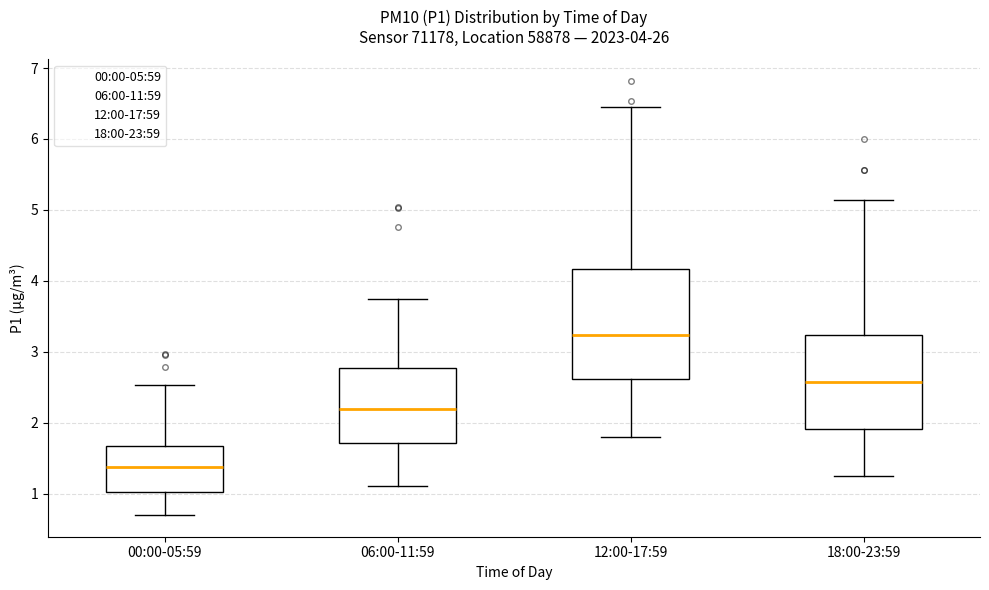

Which box has the lowest median line?

00:00-05:59